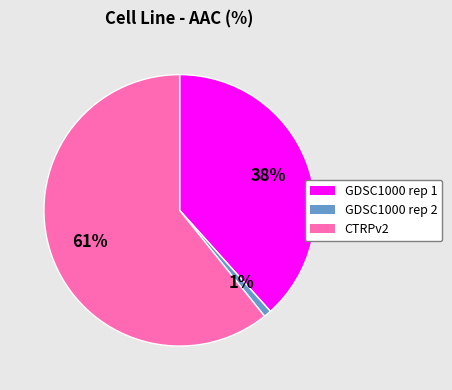

What percentage is the GDSC1000 rep 2 slice, to the nearest percent?

1%